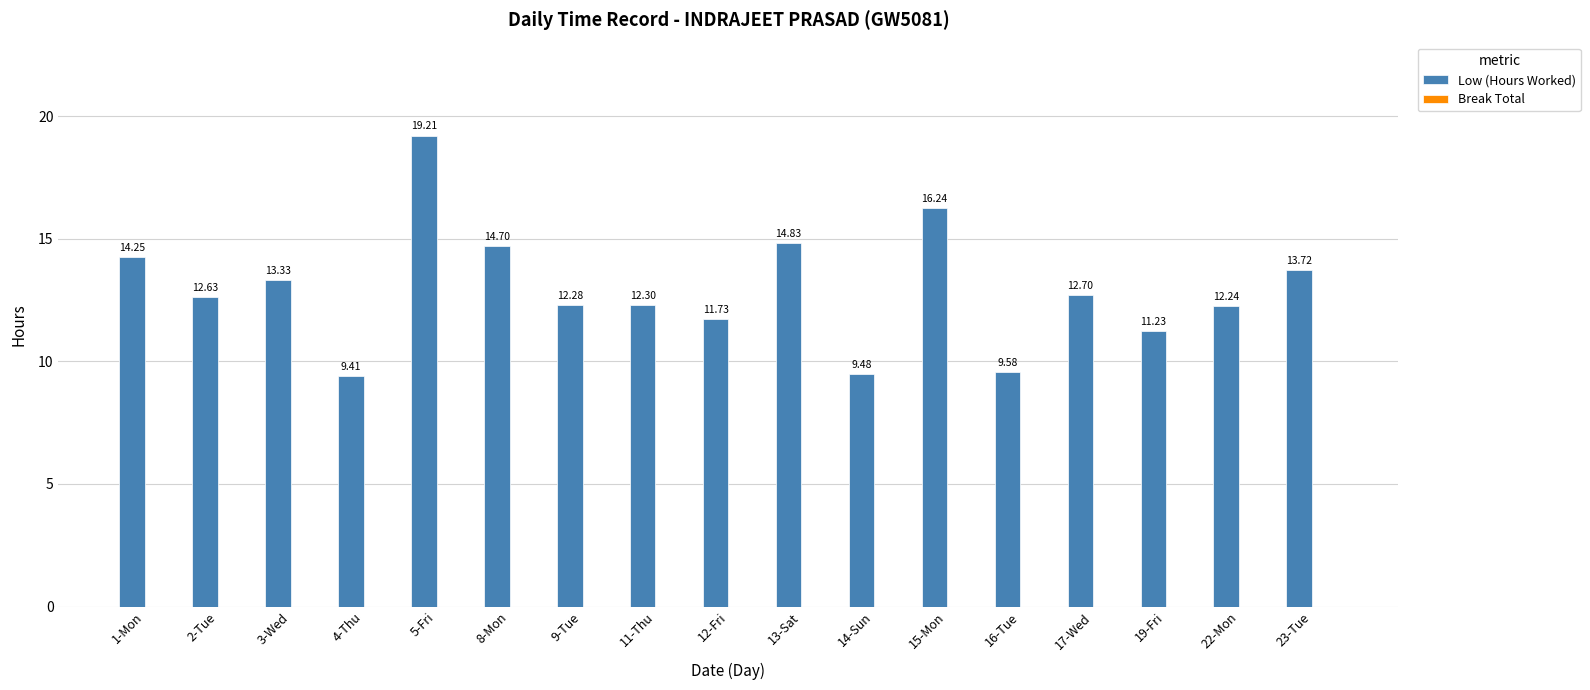

Between 15-Mon and 3-Wed, which is larger?

15-Mon